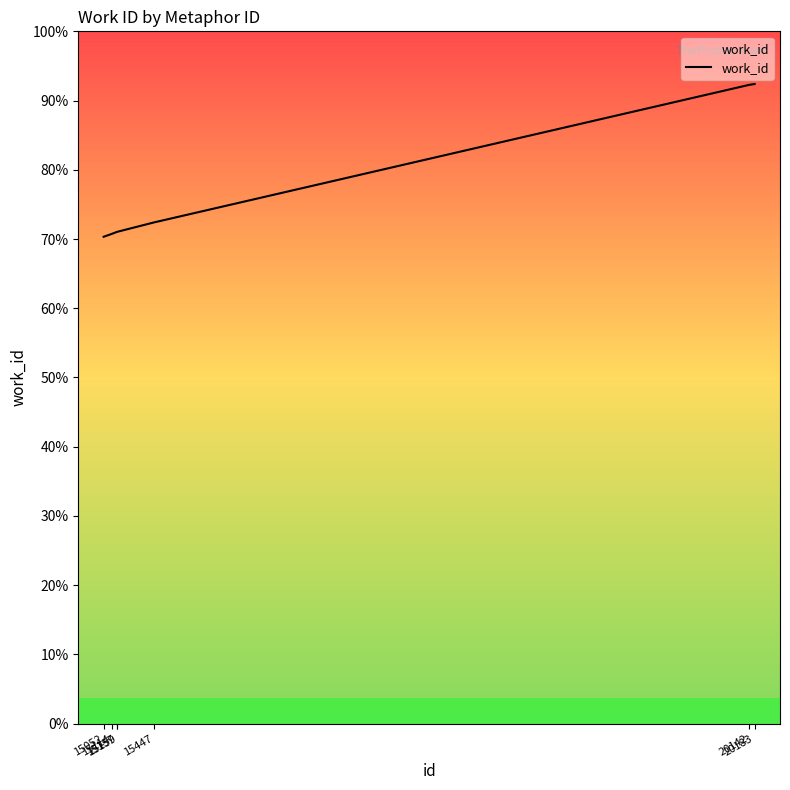

List the labels in order of value, smallest first.

15052, 15114, 15157, 15159, 15447, 20142, 20183